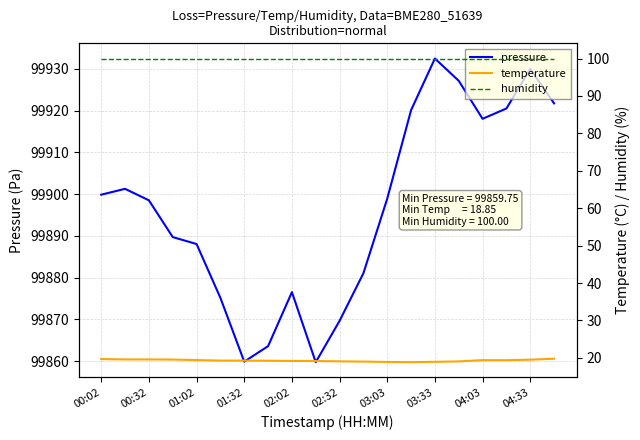

Is it true that pressure equals 99898.5 at 00:32?

True